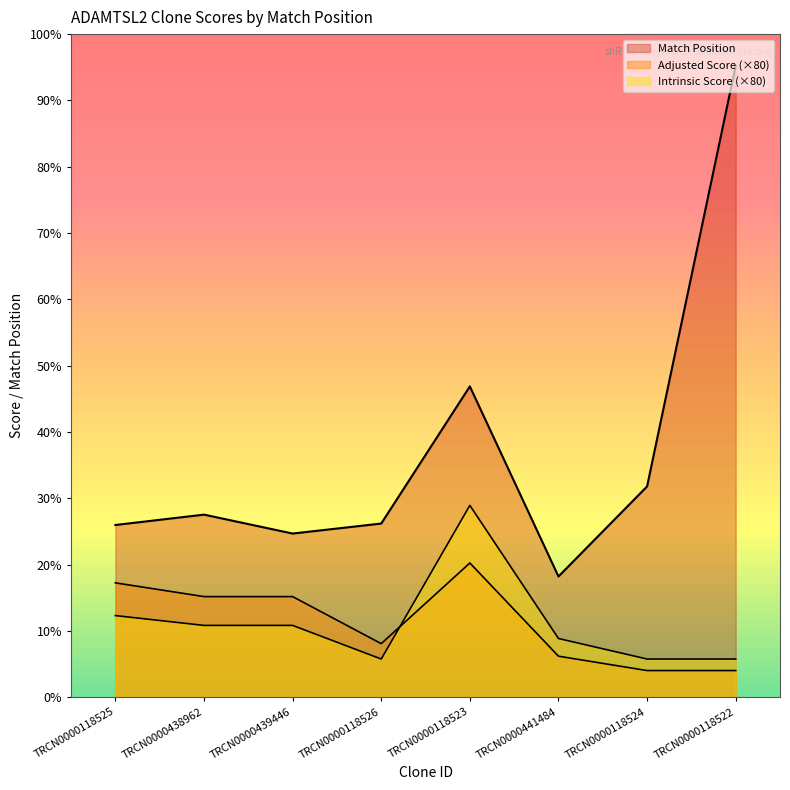

List the series in order of their peak value, lowest first.

Adjusted Score, Intrinsic Score, Match Position